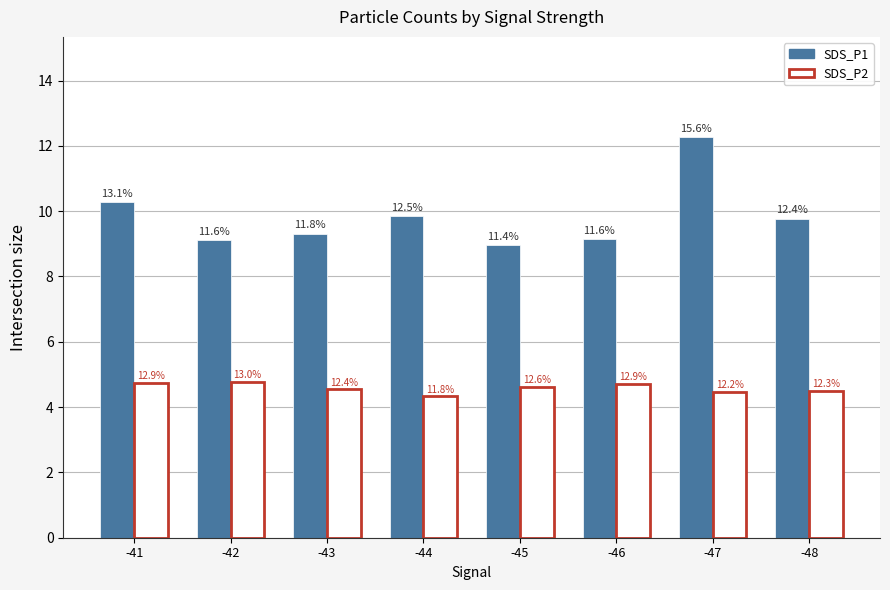

What are all the series names shown in the legend?

SDS_P1, SDS_P2